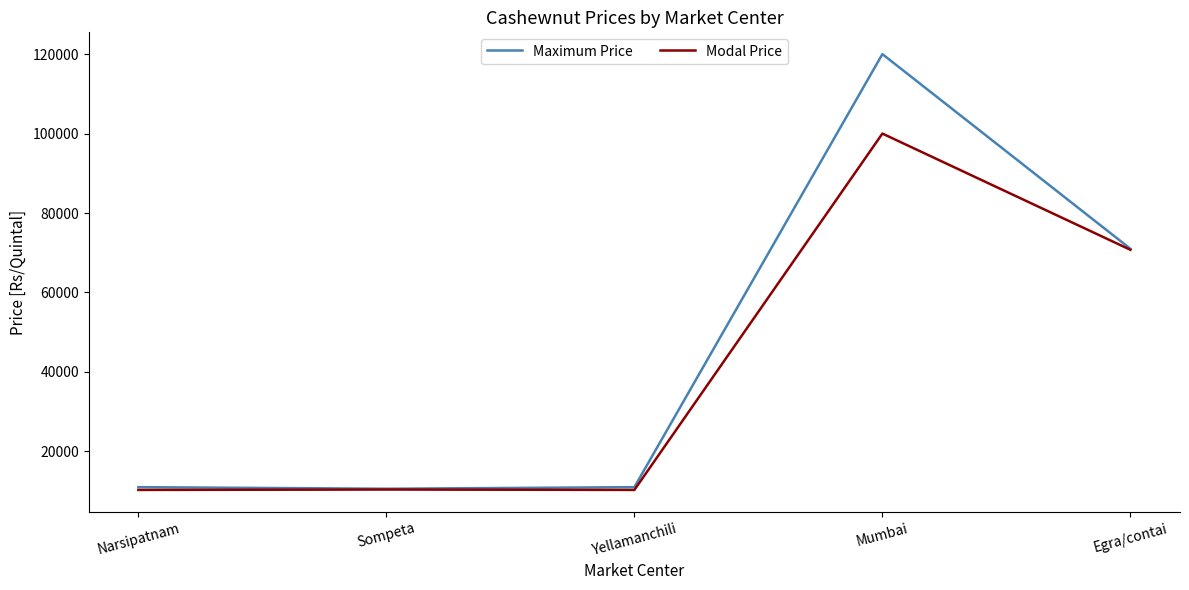

Which category has the highest value across all series?

Mumbai